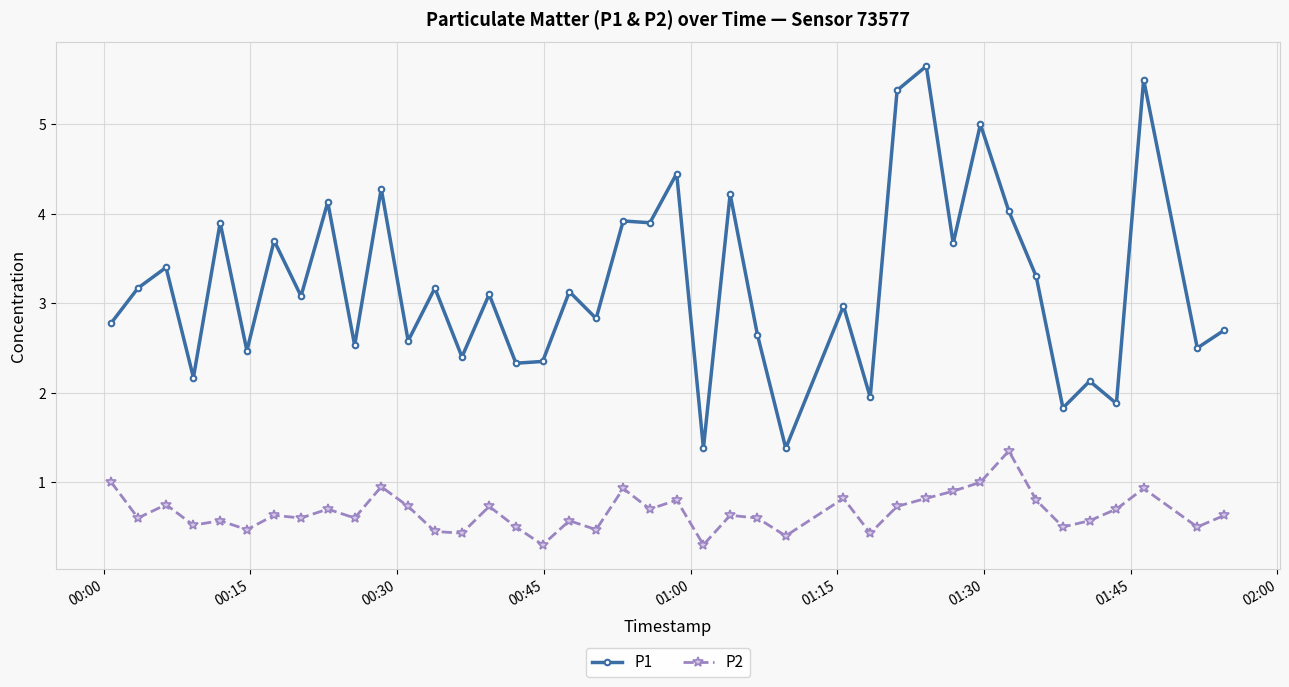

What is the average value of the P1 series?

3.2